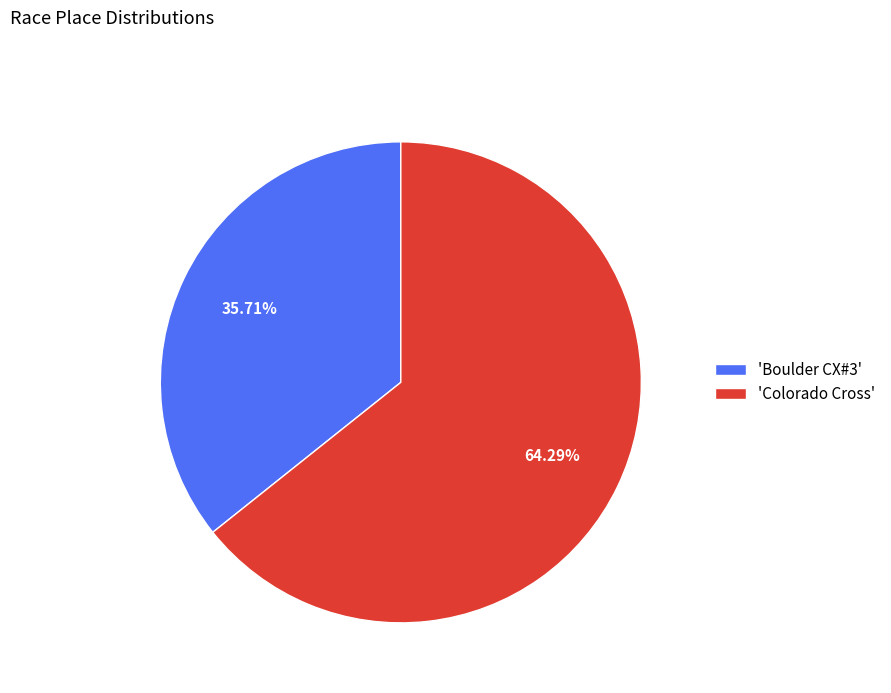

Do 'Boulder CX#3' and 'Colorado Cross' together represent more than half of the pie?

Yes